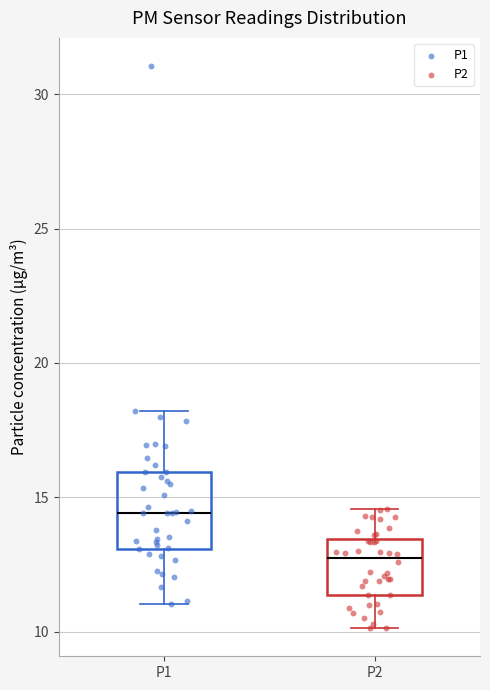

Reading left to right, transcribe this box plot: for each box, give where its median line is, the range the box spans, and where its two whiskers end, as read against the y-axis. The values are not printed on the chart, so give them approximately, as read against the axis.

P1: median 14.5, box 13.0 to 16.0, whiskers 11.0 to 18.0
P2: median 12.5, box 11.5 to 13.5, whiskers 10.0 to 14.5